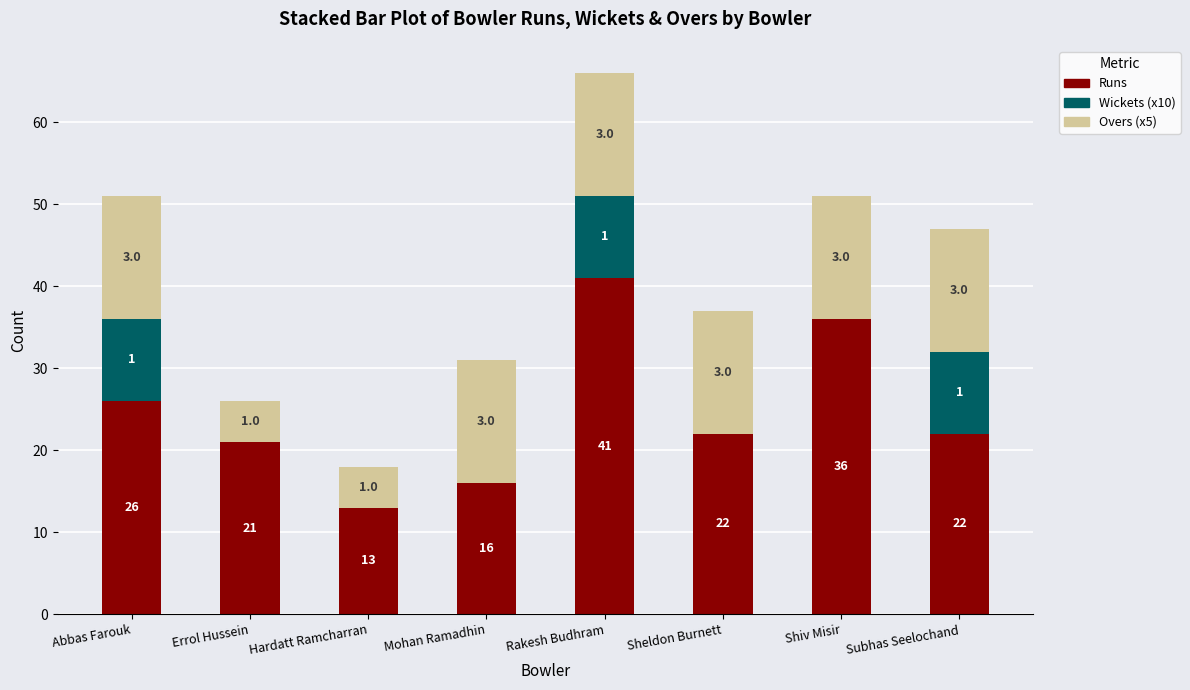

Are the bars grouped side by side (vs. stacked)?

No